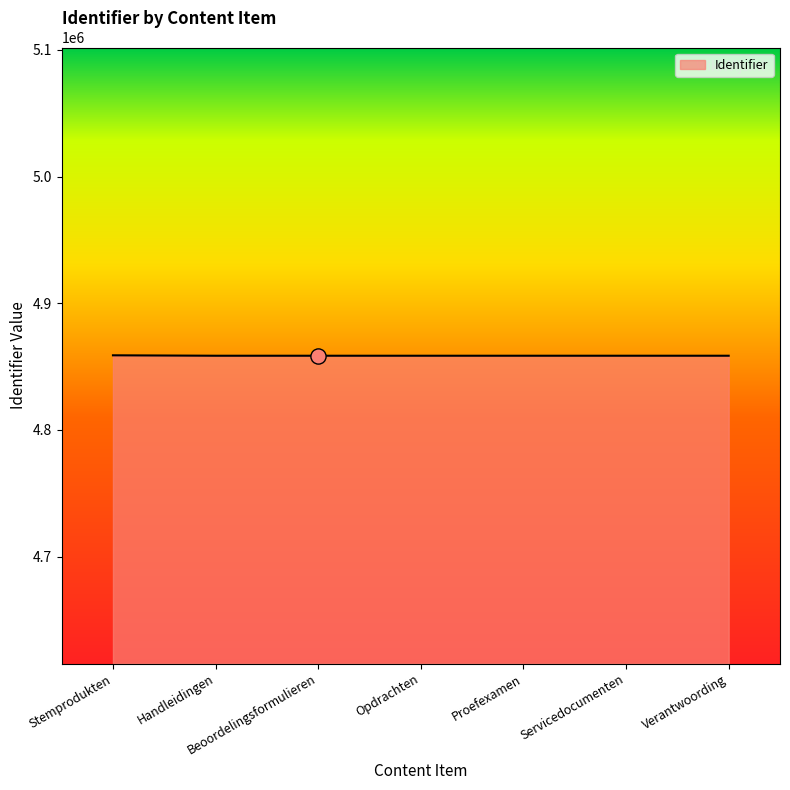

What is the change in value from Stemprodukten to Proefexamen?

-338